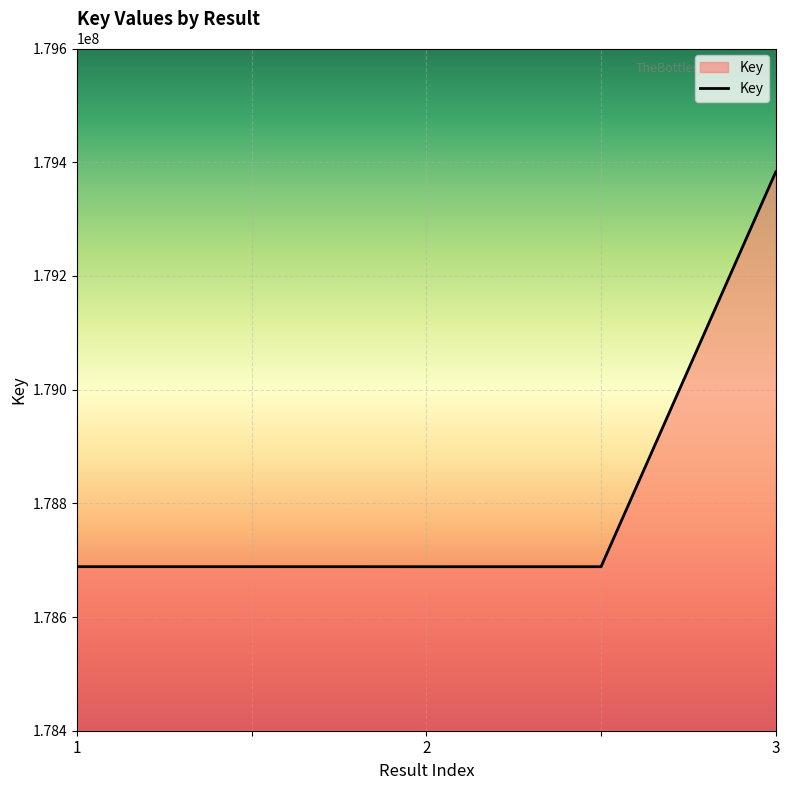

What is the minimum value shown in the chart?

178688500